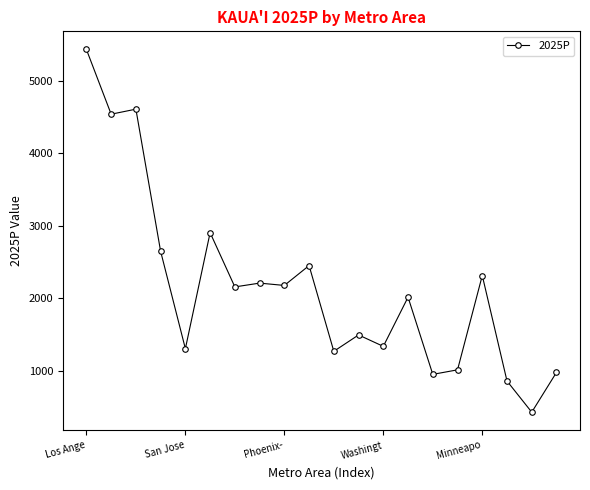

What is the average value?

2154.9